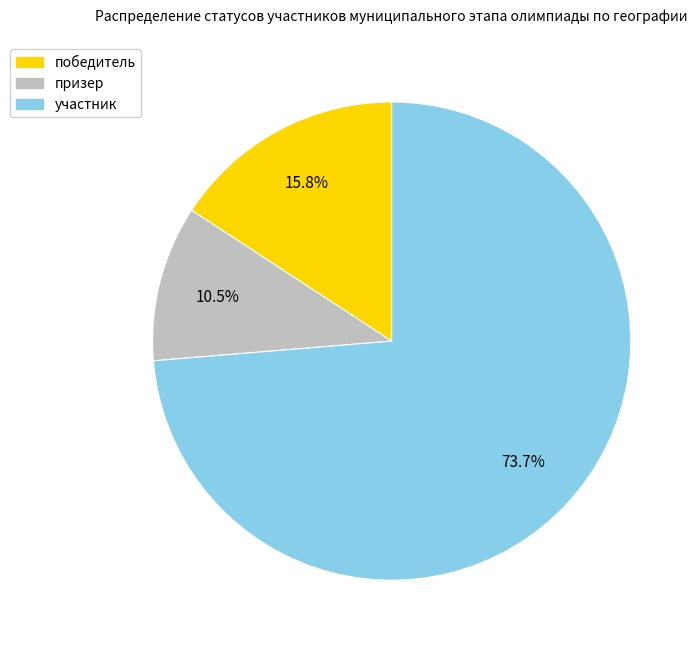

Is it true that победитель is 29% of the pie?

False